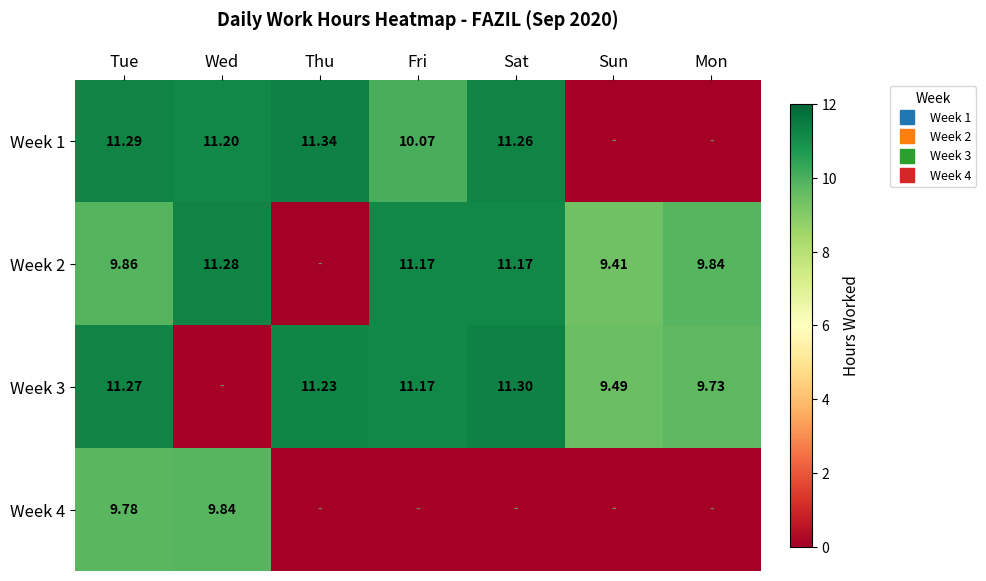

What is the difference between the highest and lowest values at Thu?

11.3